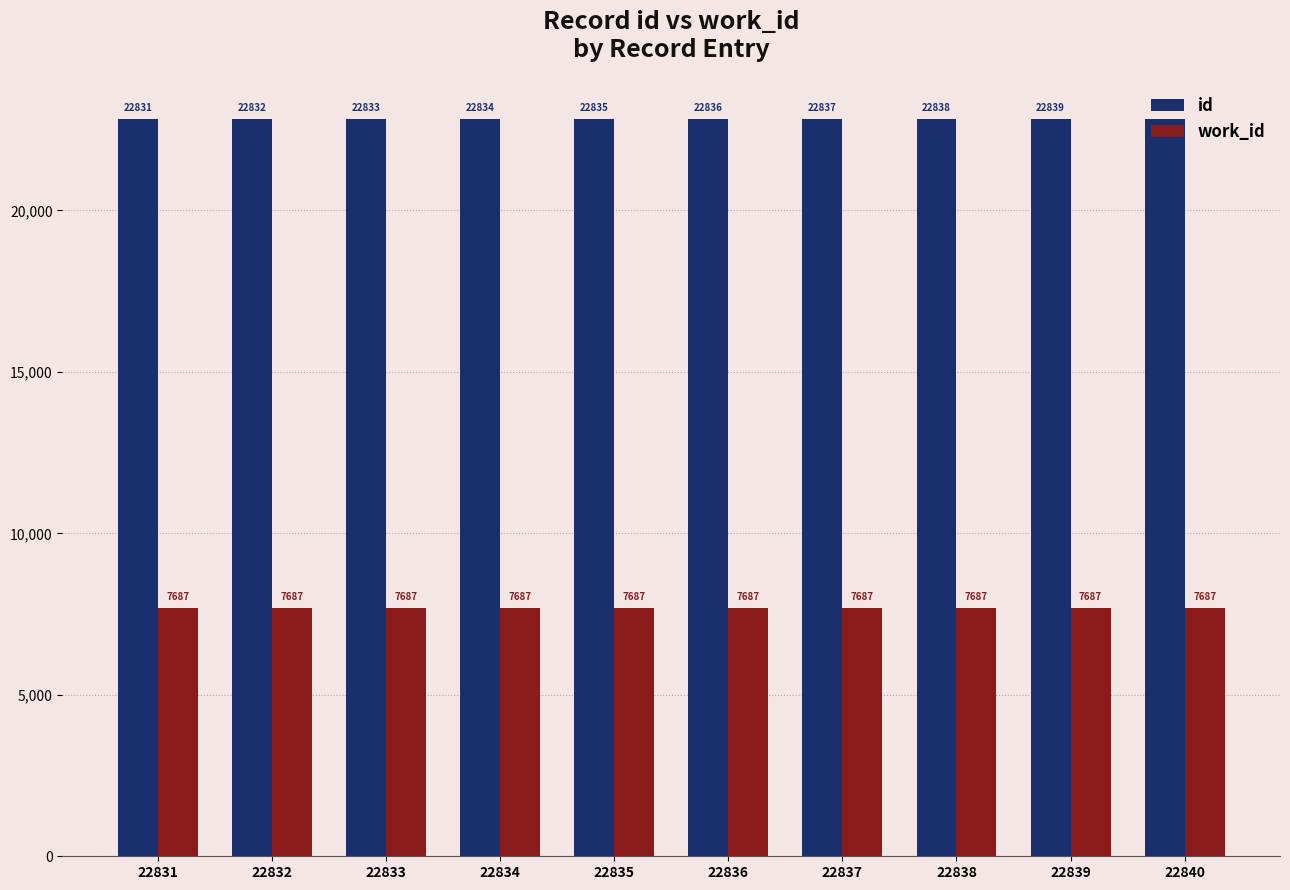

At which category is the sum across all series the highest?

22840